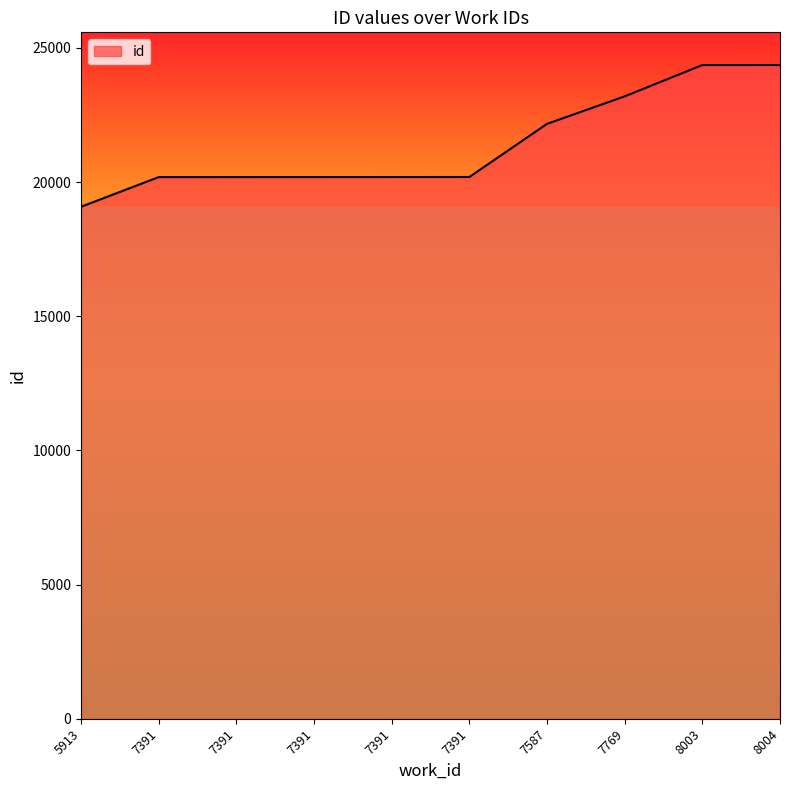

Reading left to right, what are all the values shown in this chart?

5913=19077	7391=20183	7391=20184	7391=20185	7391=20186	7391=20187	7587=22167	7769=23192	8003=24359	8004=24360